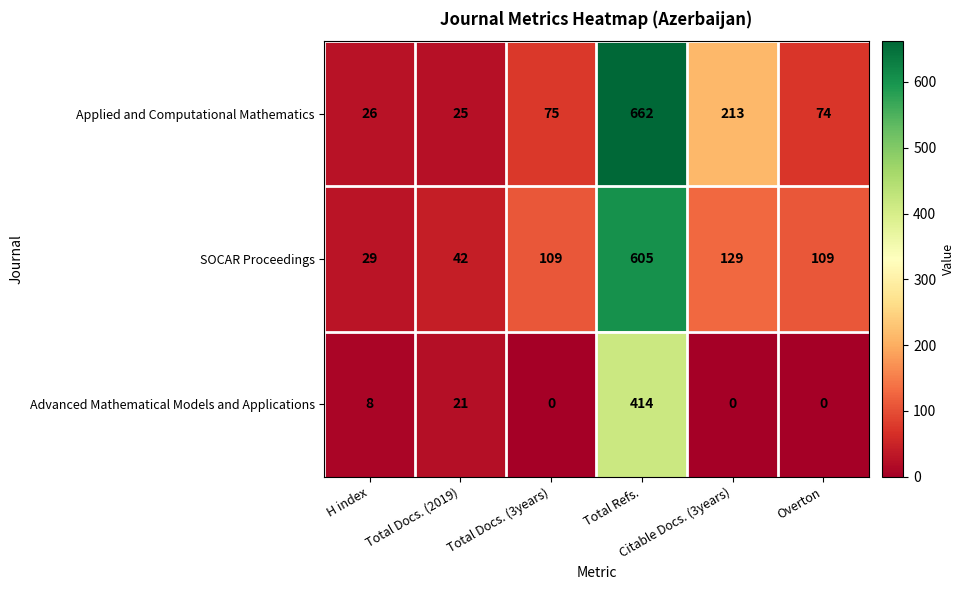

What is the sum of all SOCAR Proceedings values?

1023